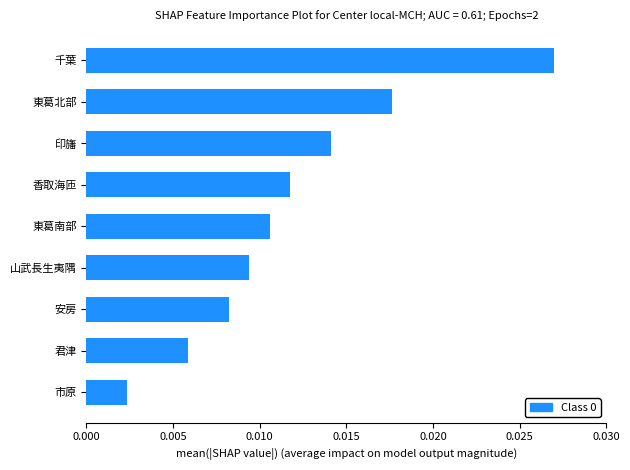

At which category does the chart reach its peak across all series?

千葉